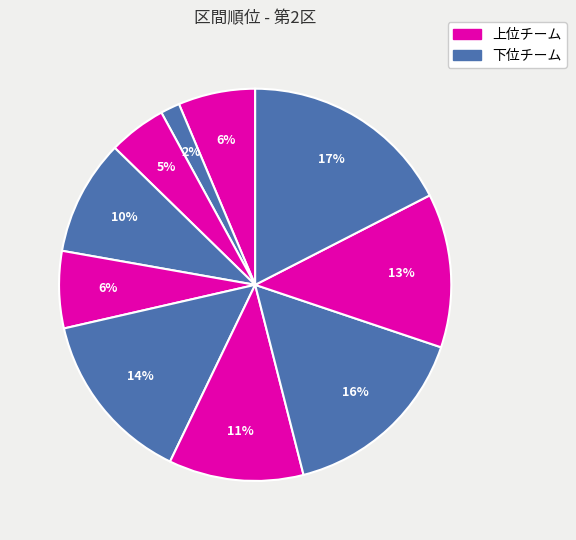

Which slice is the largest?

熊谷女子C